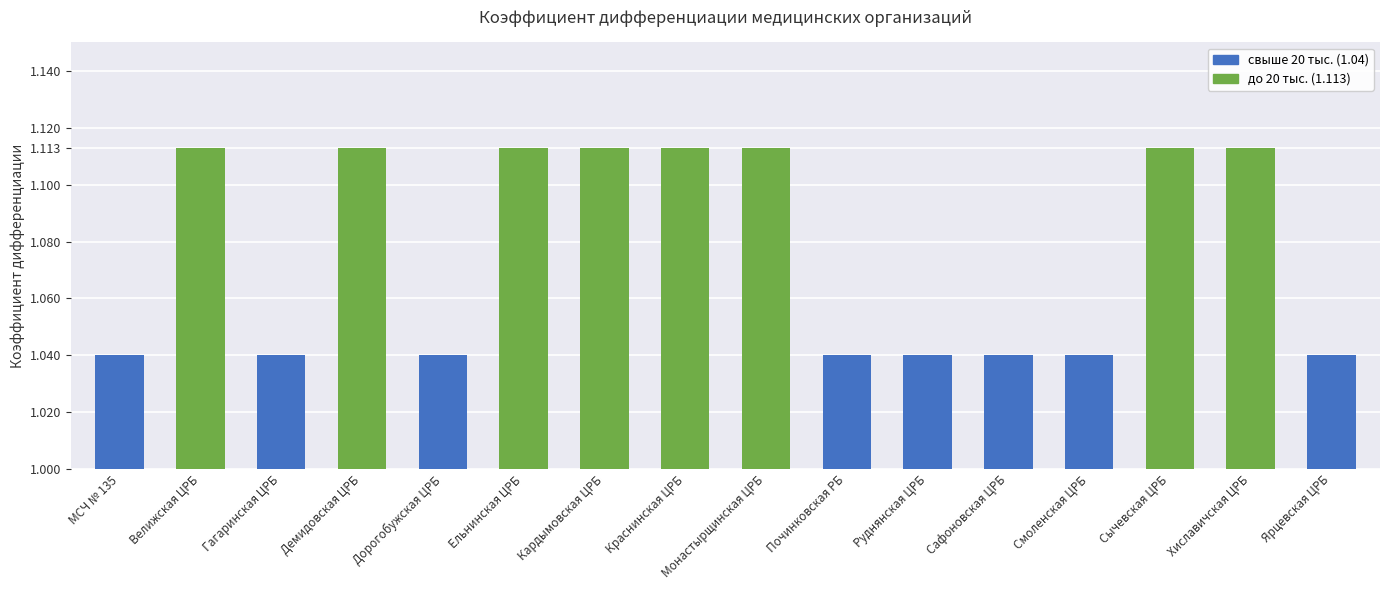

What is the sum of the values at Краснинская ЦРБ and Кардымовская ЦРБ?

2.2